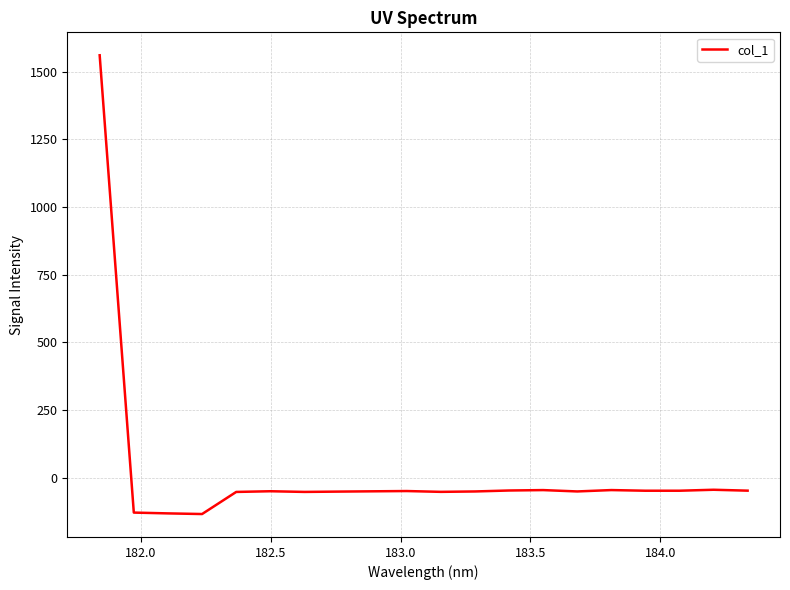

How many distinct data groups are displayed?

1